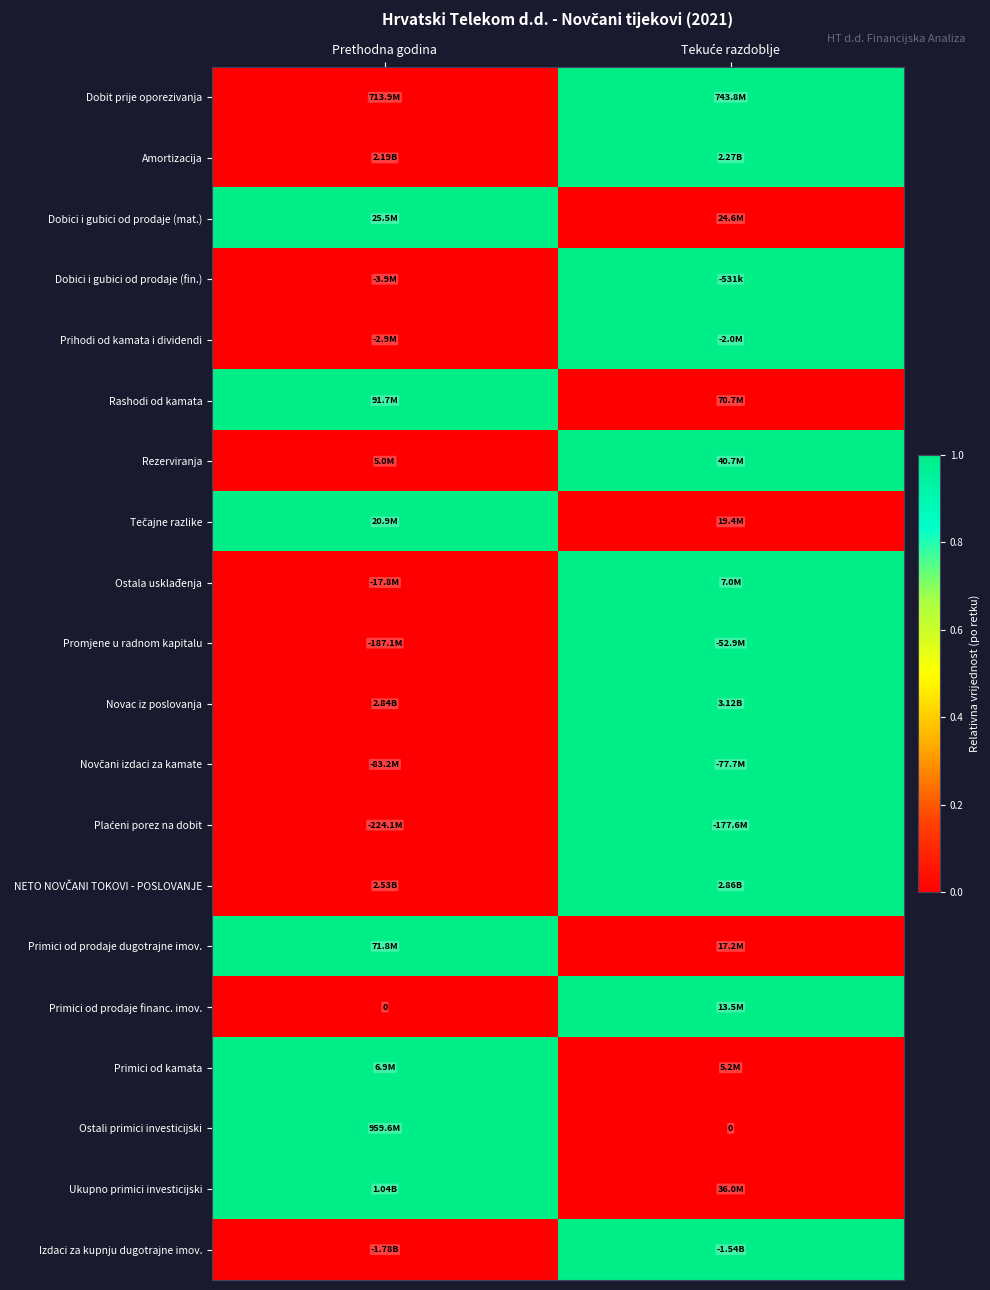

Which has a higher value, Prethodna godina or Tekuće razdoblje?

Tekuće razdoblje